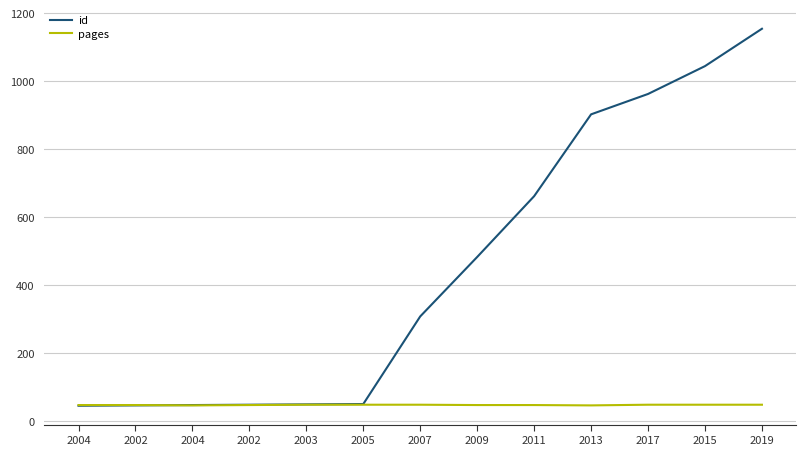

What are all the series names shown in the legend?

id, pages